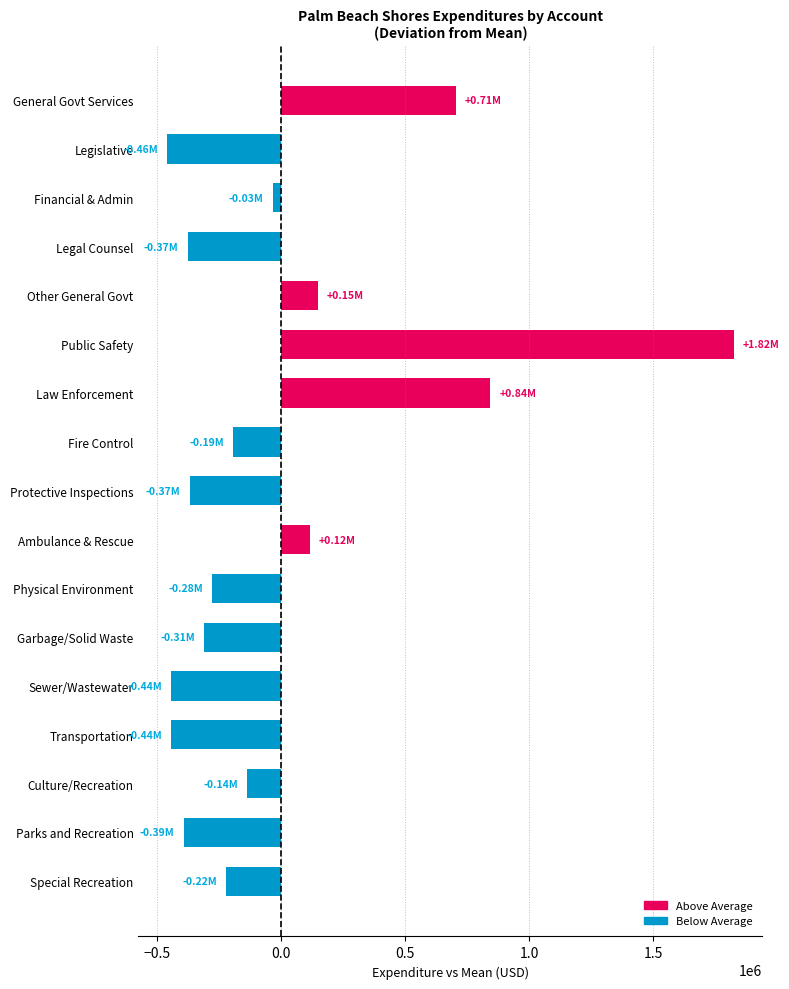

What is the difference between the second highest and second lowest values?

1286018.0